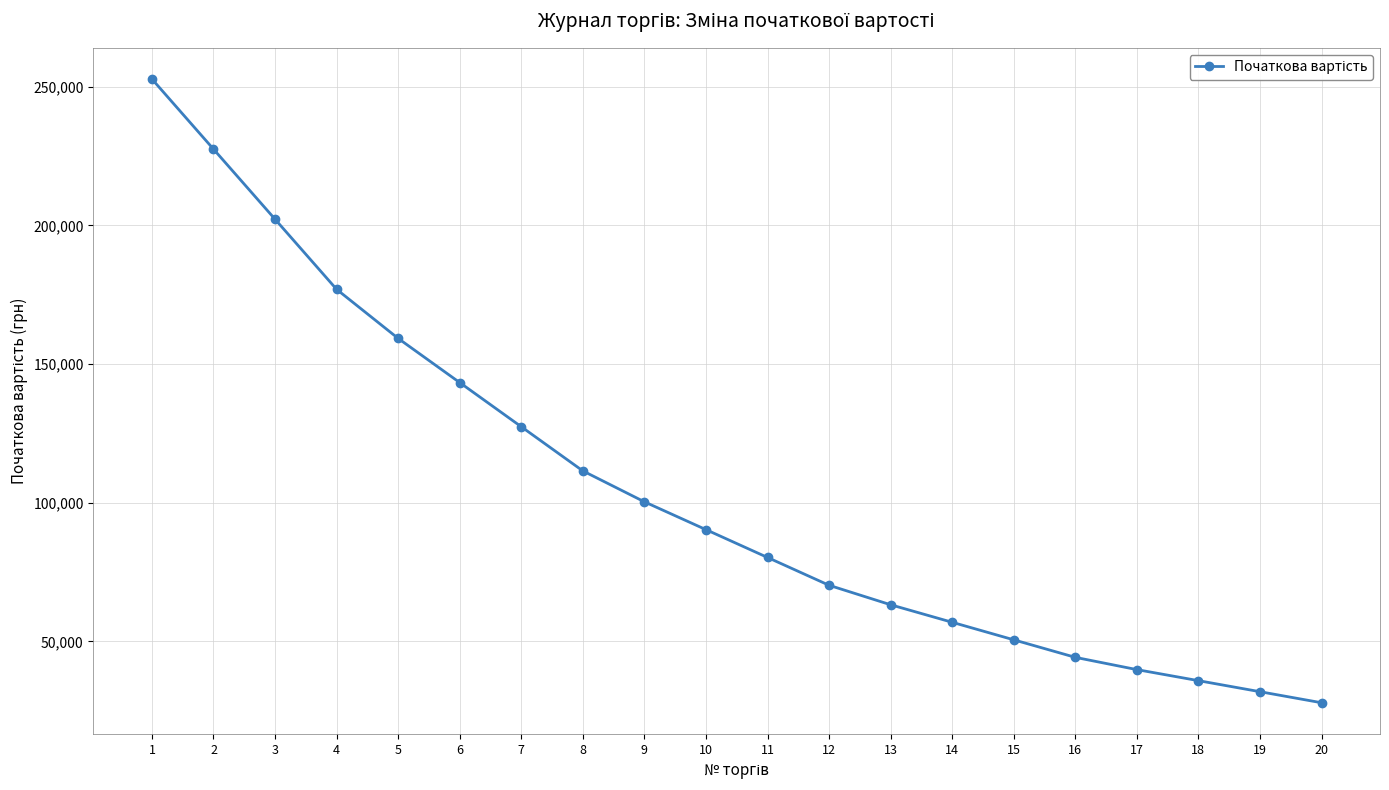

What is the difference between the values at 10 and 16?

46050.5